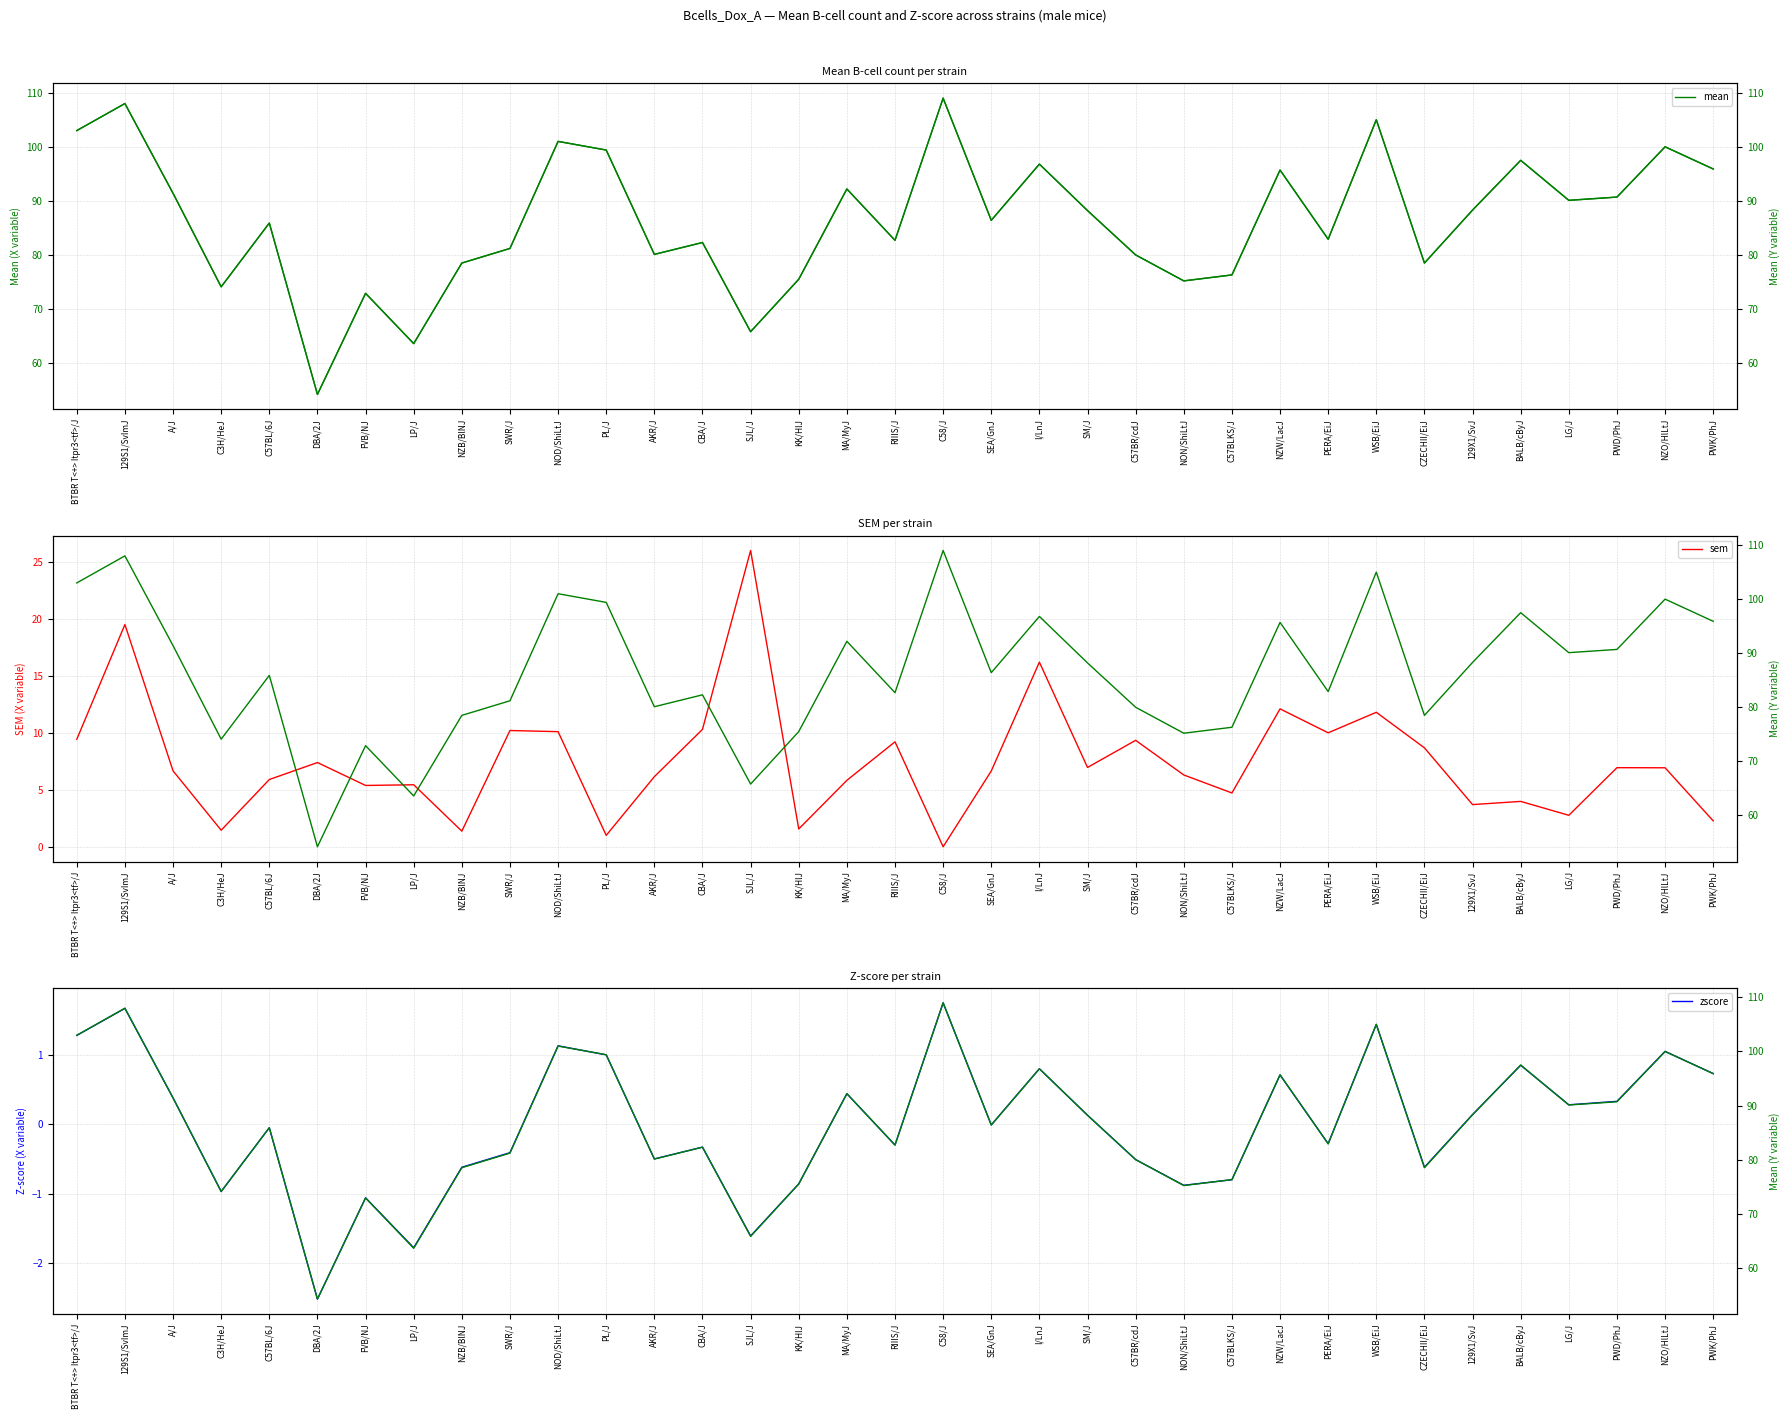

Where does the mean (Y) series first go above 86?

BTBR T<+> Itpr3<tf>/J